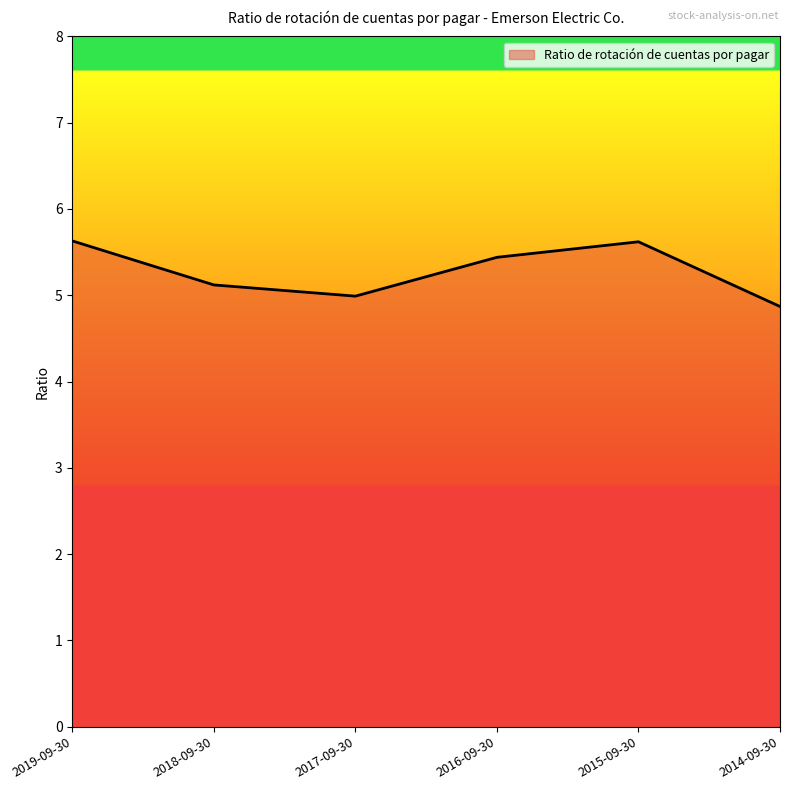

What position from the right is 2017-09-30?

4